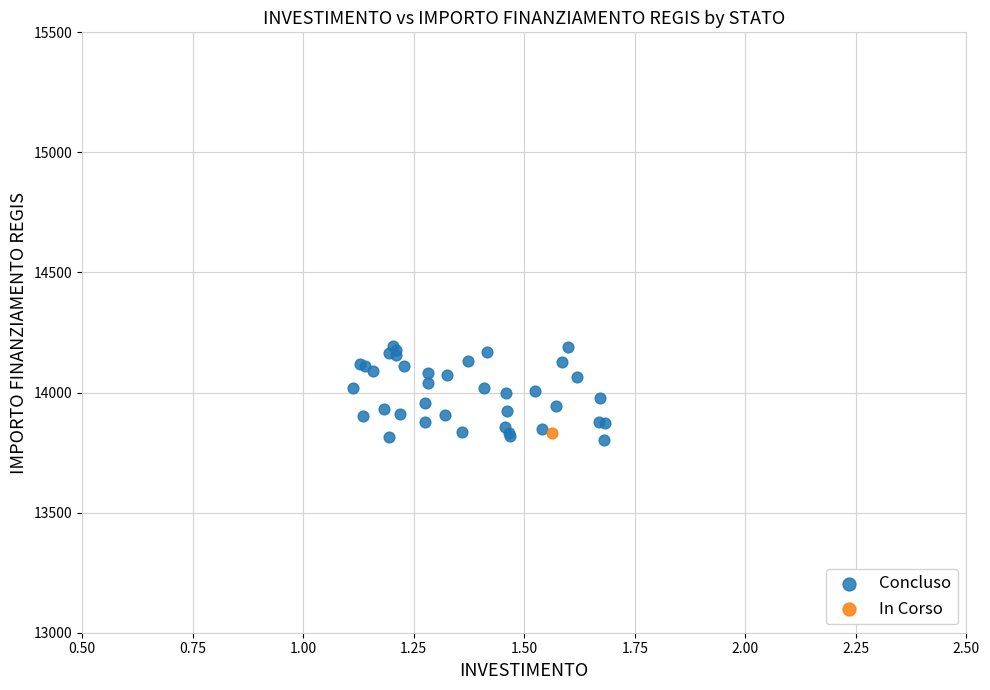

What are all the series names shown in the legend?

Concluso, In Corso